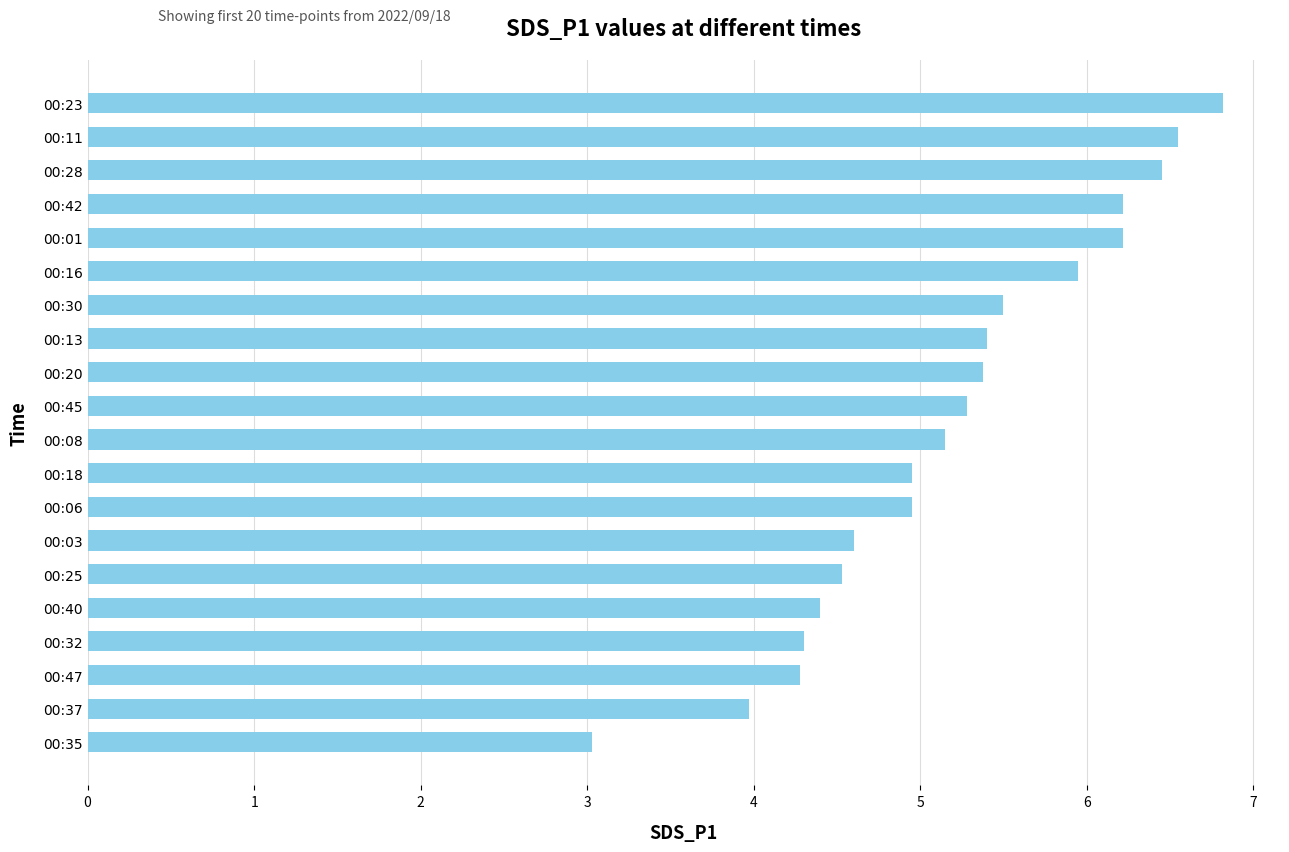

What is the smallest value displayed?

3.0